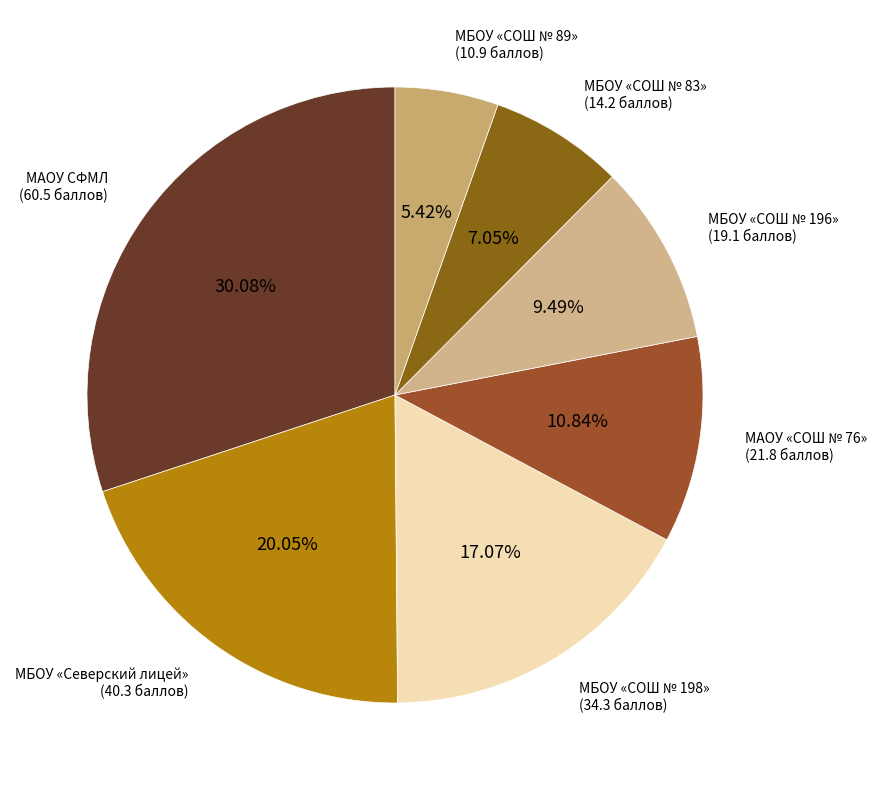

True or false: МБОУ «СОШ № 83» accounts for 14% of the total.

False